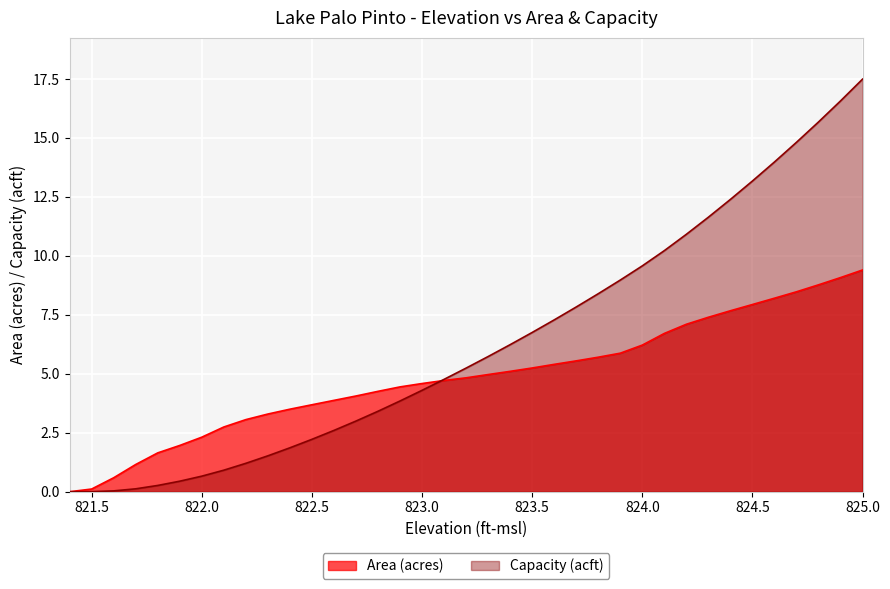

At how many categories does at least one series exceed 3?

29